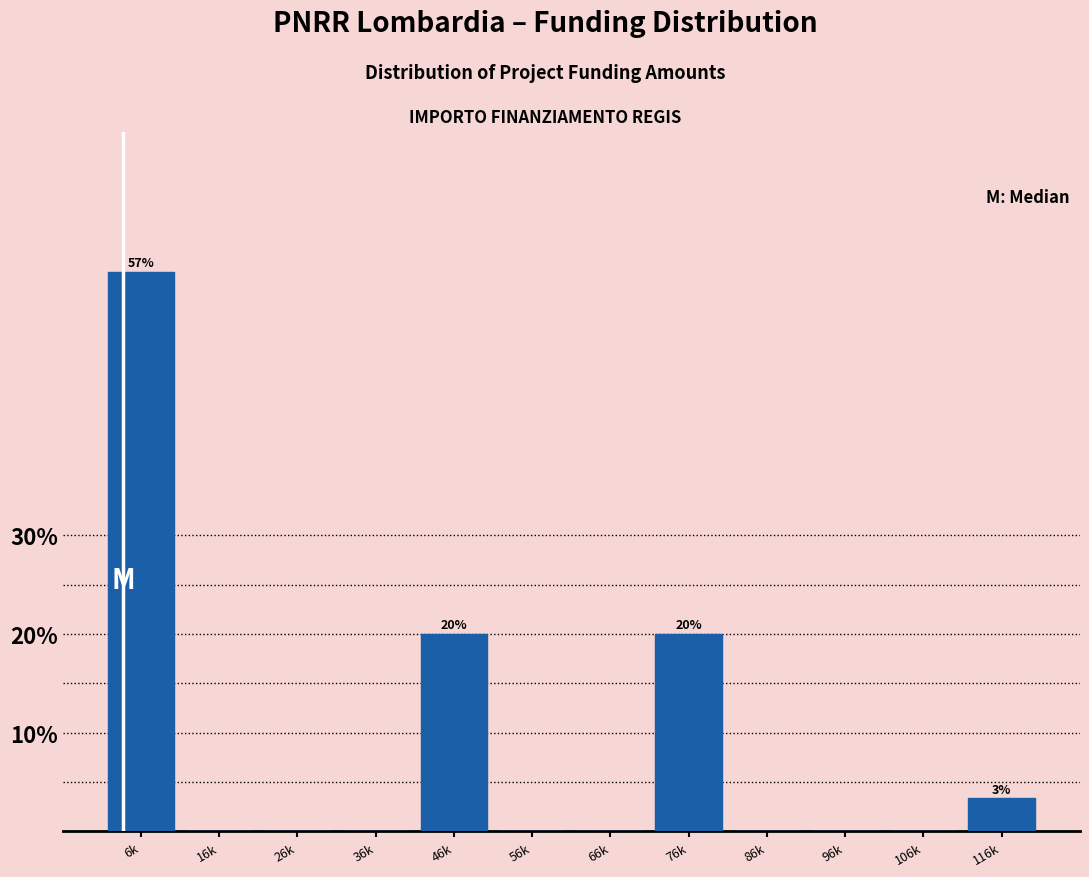

Reading right to left, extract all data points from this chart.

116k=3.3	106k=0.0	96k=0.0	86k=0.0	76k=20.0	66k=0.0	56k=0.0	46k=20.0	36k=0.0	26k=0.0	16k=0.0	6k=56.7